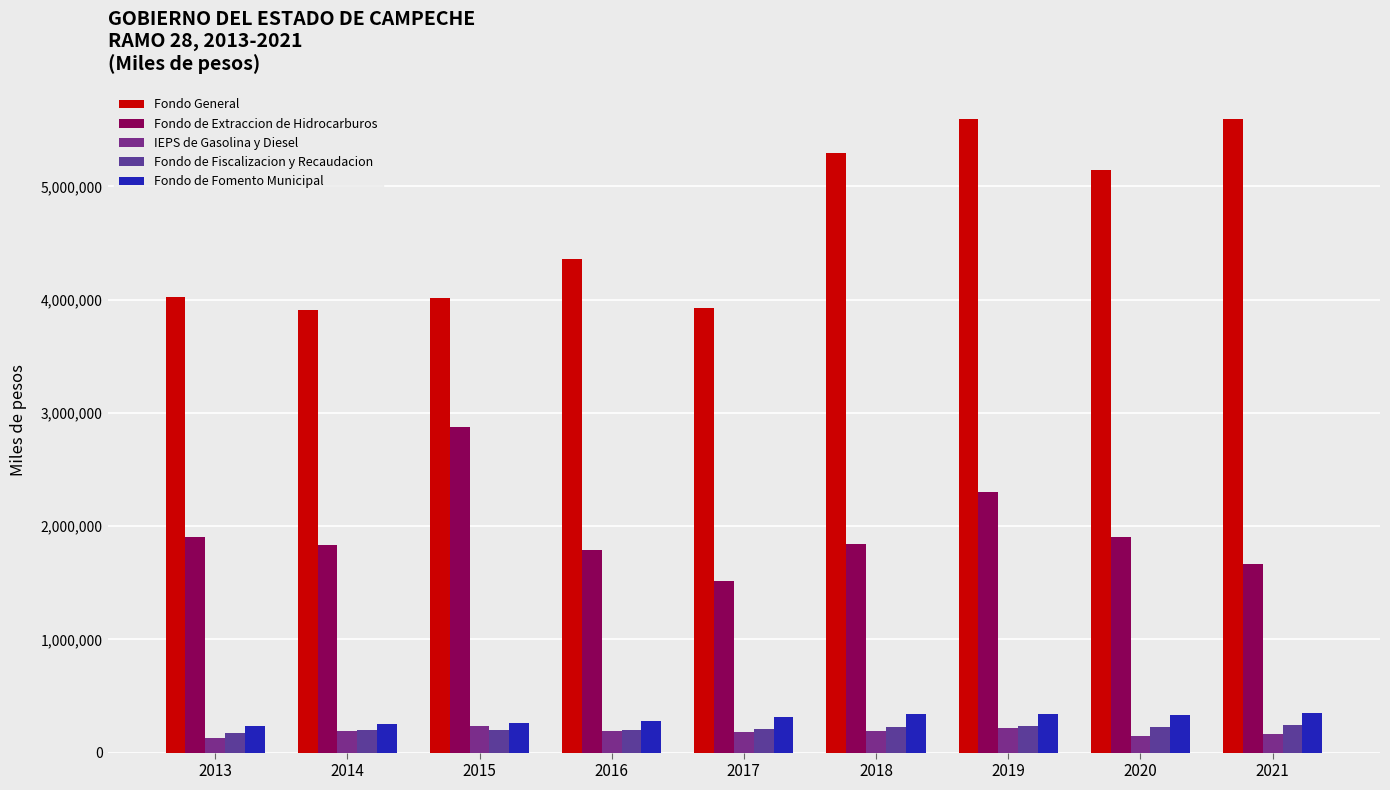

How many bars are there in each group?

5